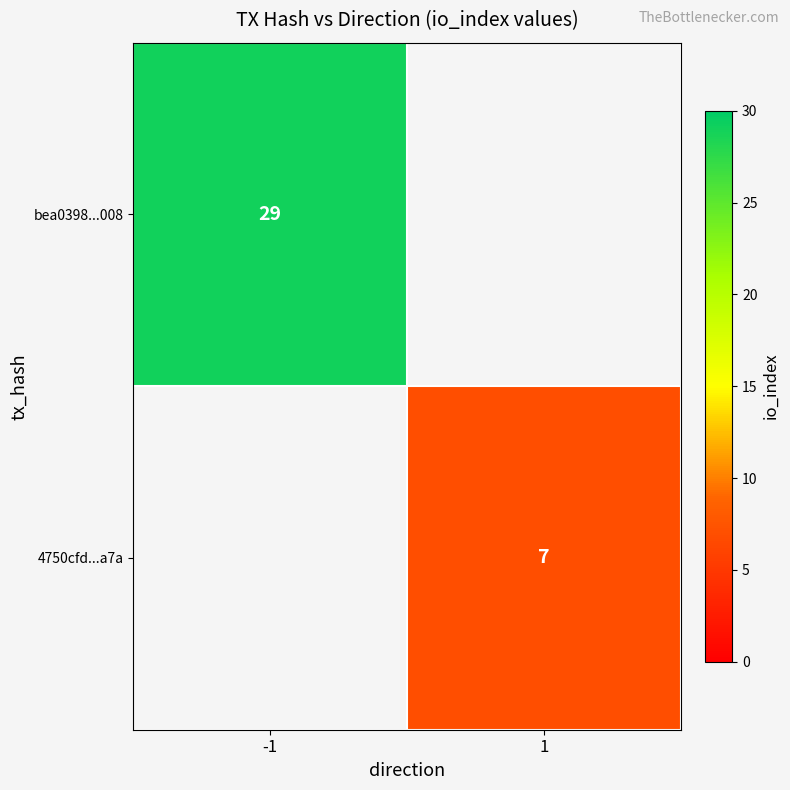

The bea0398...008 series shows 39 at -1. True or false?

False